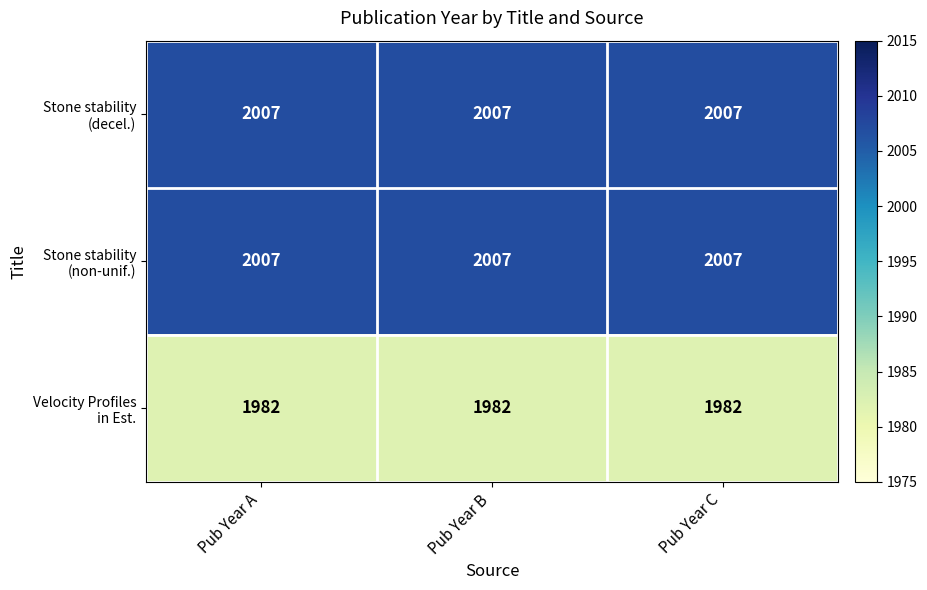

What is the difference between the highest and lowest values at Pub Year C?

25